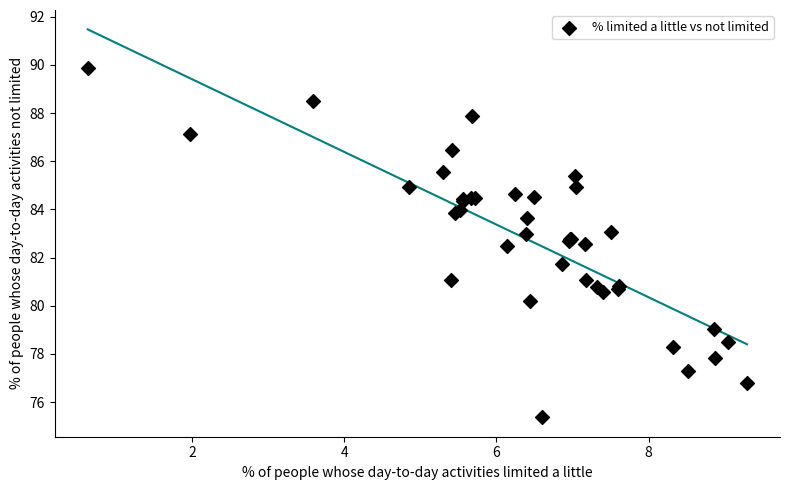

What Y value in the scatter plot is closest to 82?

81.7